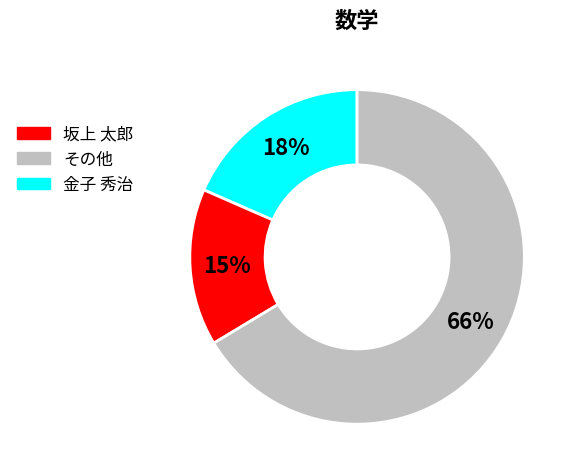

Is there a majority slice in this chart?

Yes